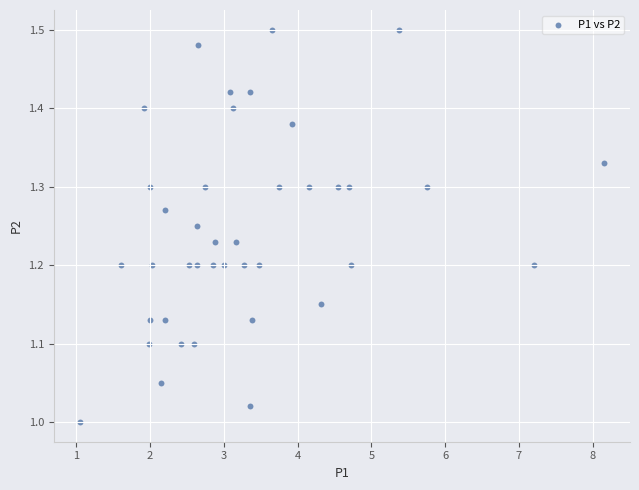

What is the range of Y values (max minus min)?

0.5